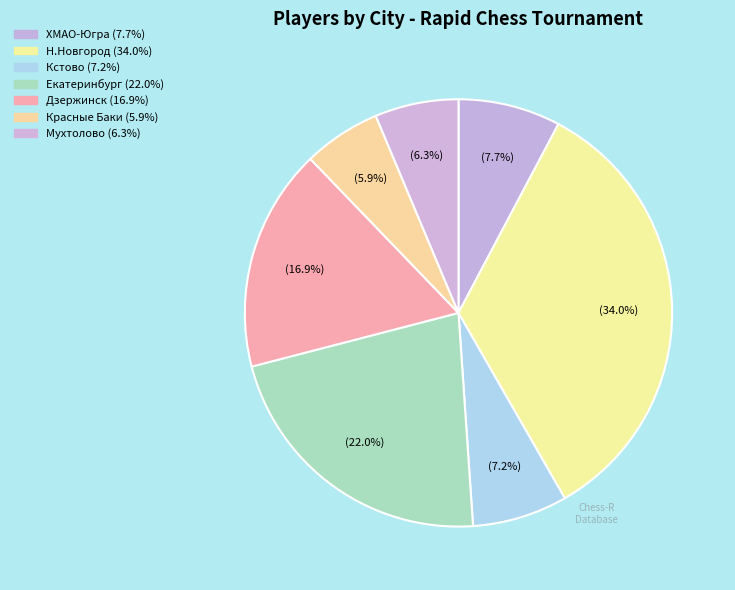

To the nearest percent, what is the combined percentage of Красные Баки and ХМАО-Югра?

14%